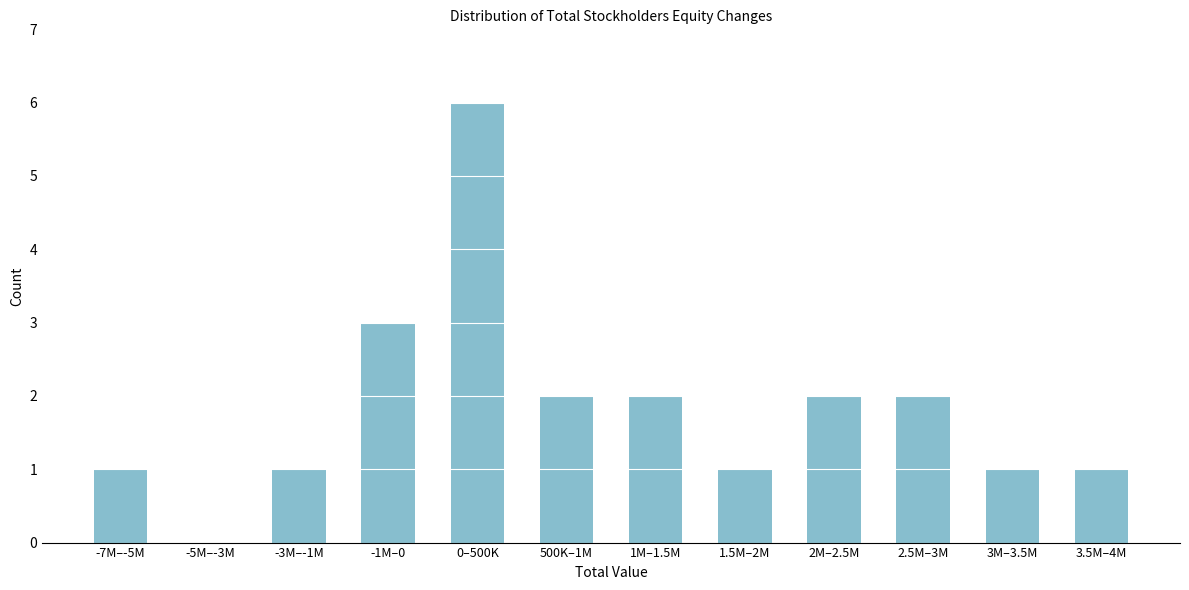

Reading left to right, transcribe all the data shown in this chart.

-7M–-5M=1	-5M–-3M=0	-3M–-1M=1	-1M–0=3	0–500K=6	500K–1M=2	1M–1.5M=2	1.5M–2M=1	2M–2.5M=2	2.5M–3M=2	3M–3.5M=1	3.5M–4M=1